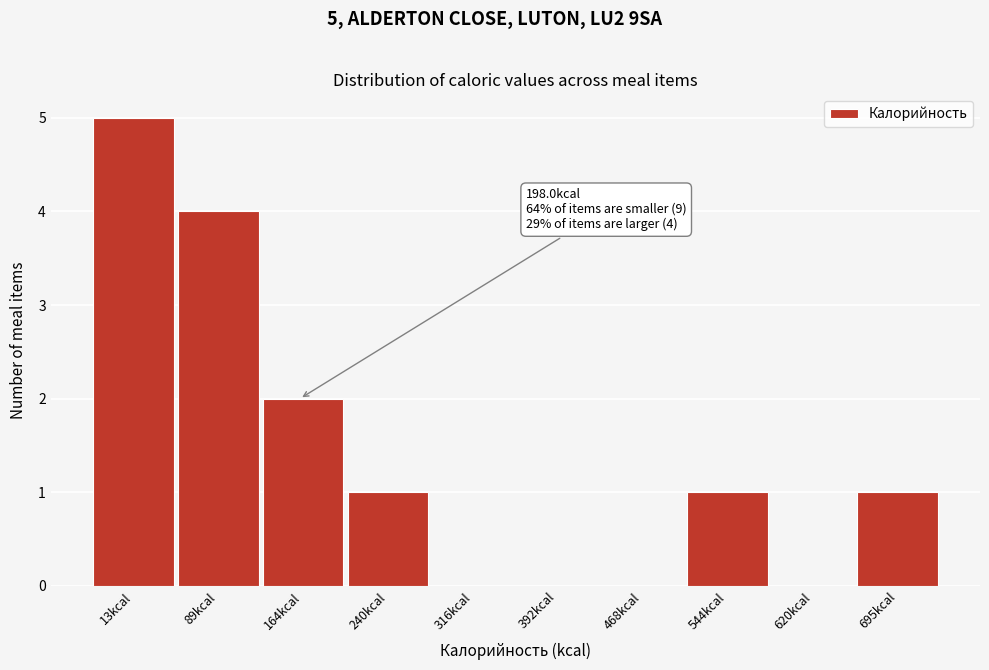

Reading right to left, what are all the values shown in this chart?

695kcal=1	620kcal=0	544kcal=1	468kcal=0	392kcal=0	316kcal=0	240kcal=1	164kcal=2	89kcal=4	13kcal=5